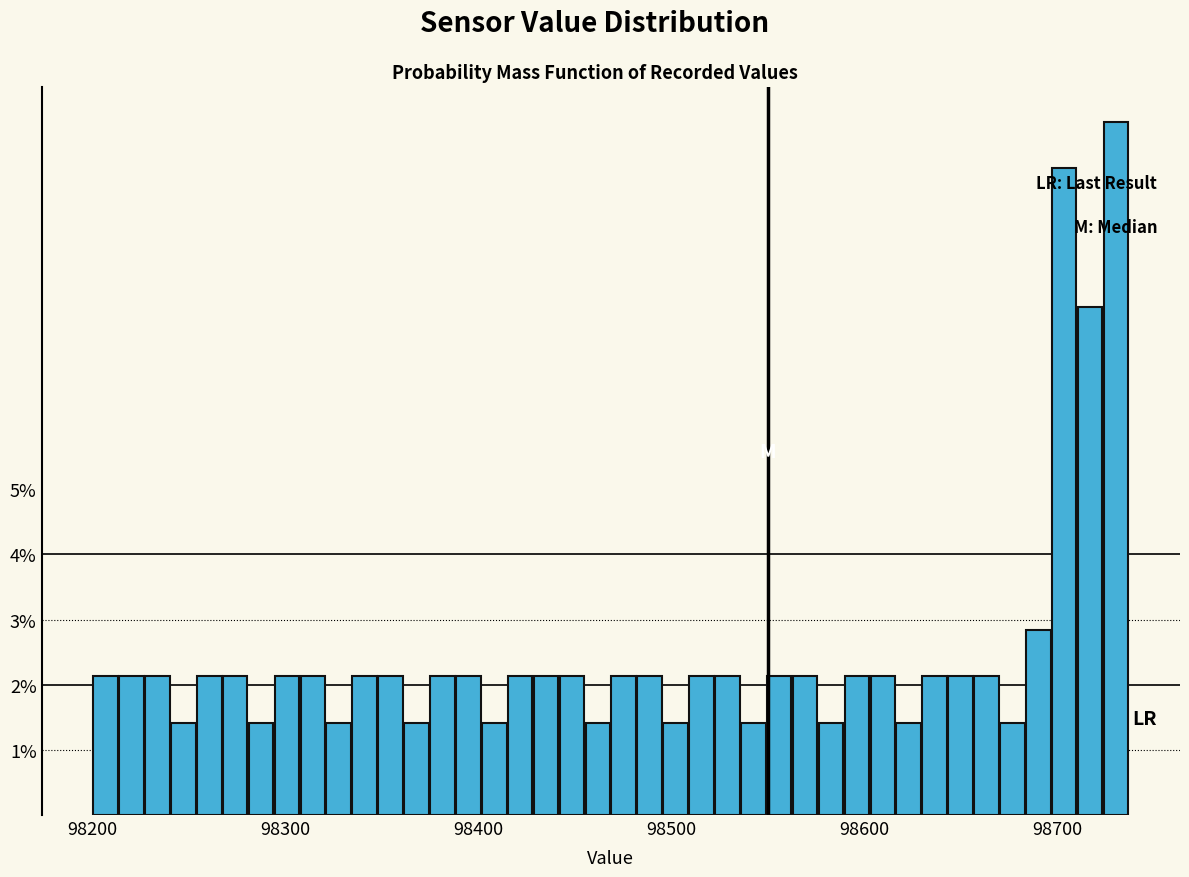

Around what value on the x-axis is the tallest bar? Give the approximate position of its centre, as read against the axis.

98730